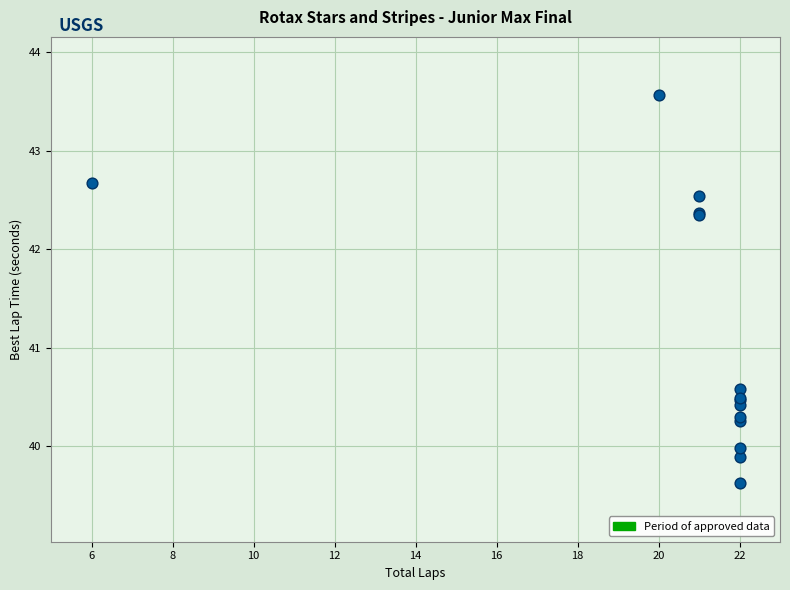

What Y value in the scatter plot is closest to 41?

40.6